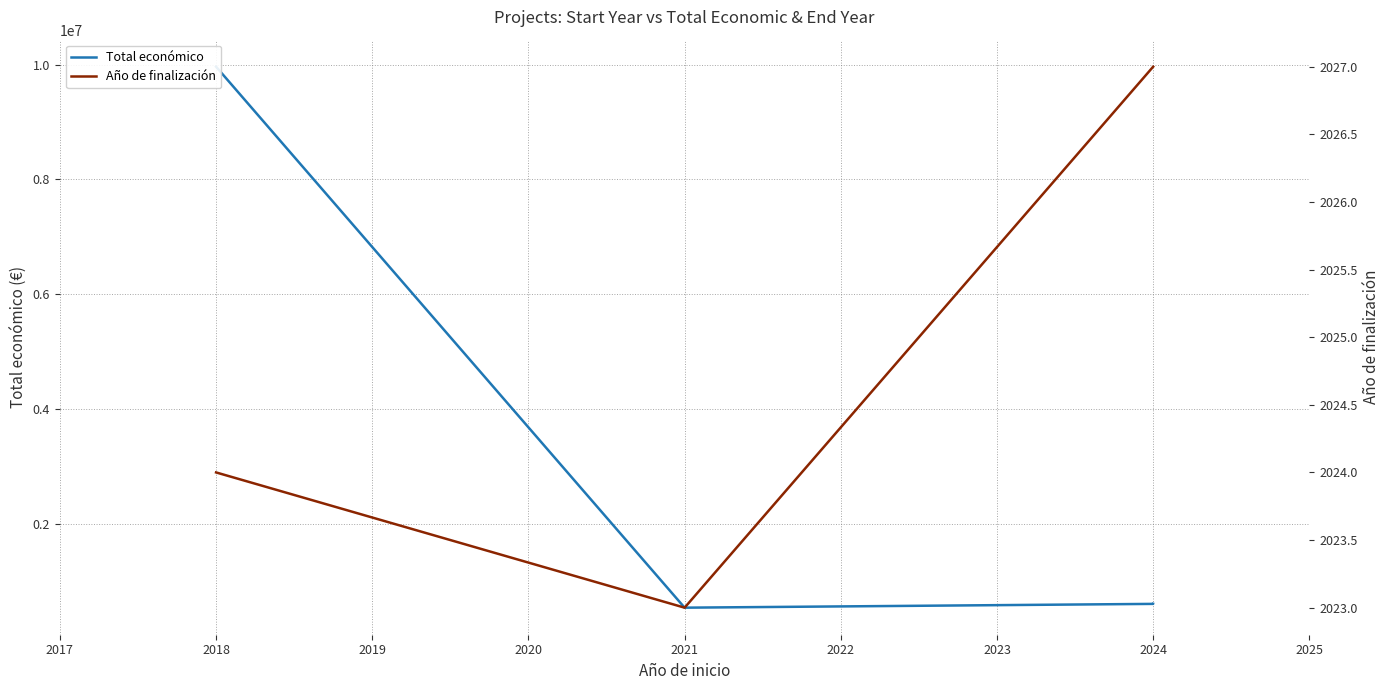

True or false: Año de finalización and Total económico cross at least once.

False